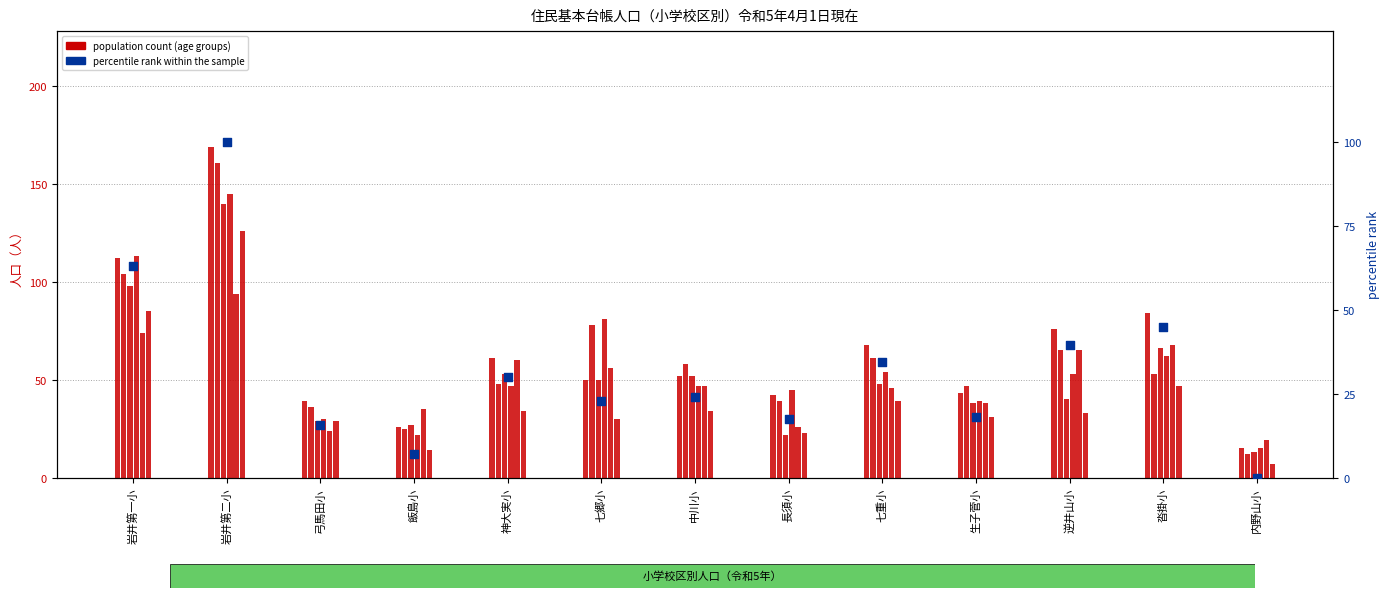

At which category is the sum across all series the highest?

岩井第二小